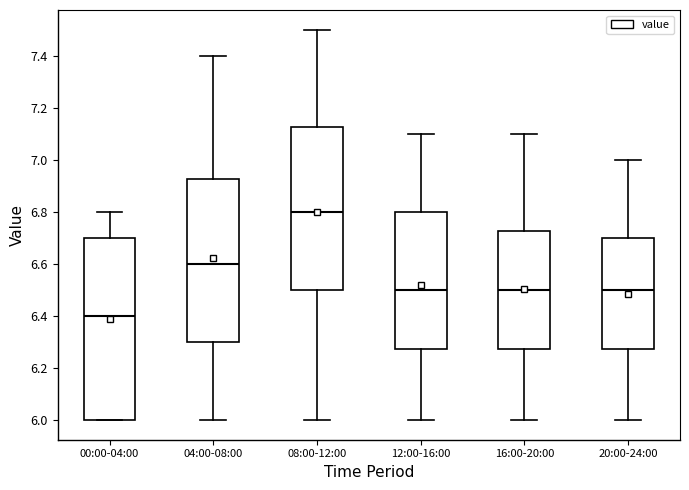

Reading left to right, read every box against the y-axis: the position of its median line, the range the box covers, and the ends of its whiskers. The values are not printed on the chart, so give them approximately, as read against the axis.

00:00-04:00: median 6.40, box 6.00 to 6.70, whiskers 6.00 to 6.80
04:00-08:00: median 6.60, box 6.30 to 6.92, whiskers 6.00 to 7.40
08:00-12:00: median 6.80, box 6.50 to 7.12, whiskers 6.00 to 7.50
12:00-16:00: median 6.50, box 6.28 to 6.80, whiskers 6.00 to 7.10
16:00-20:00: median 6.50, box 6.28 to 6.72, whiskers 6.00 to 7.10
20:00-24:00: median 6.50, box 6.28 to 6.70, whiskers 6.00 to 7.00